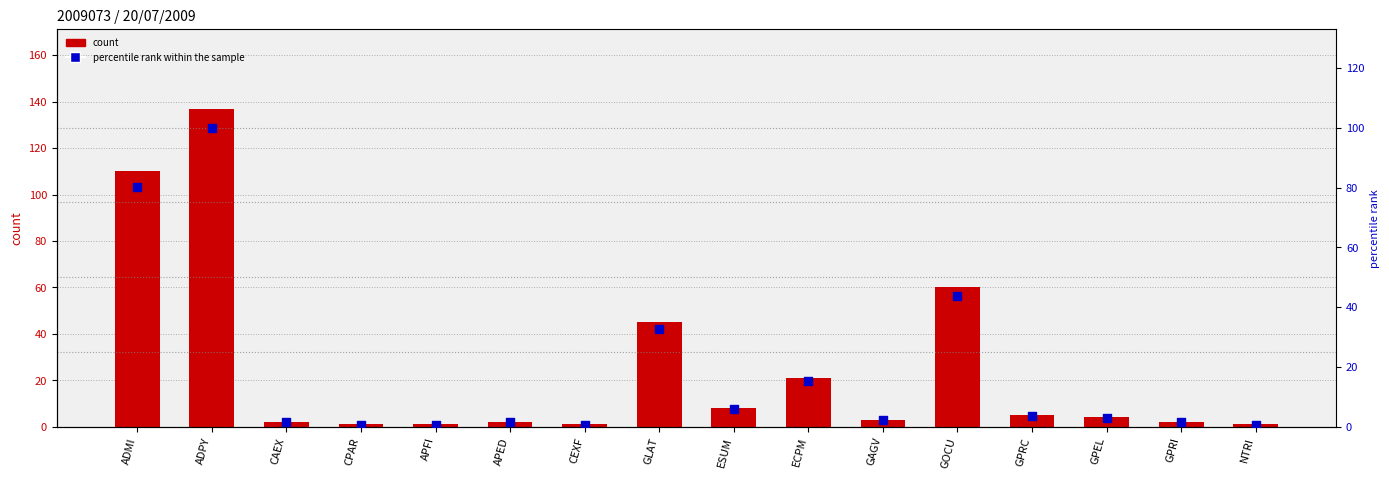

Which series reaches the maximum Y coordinate?

count